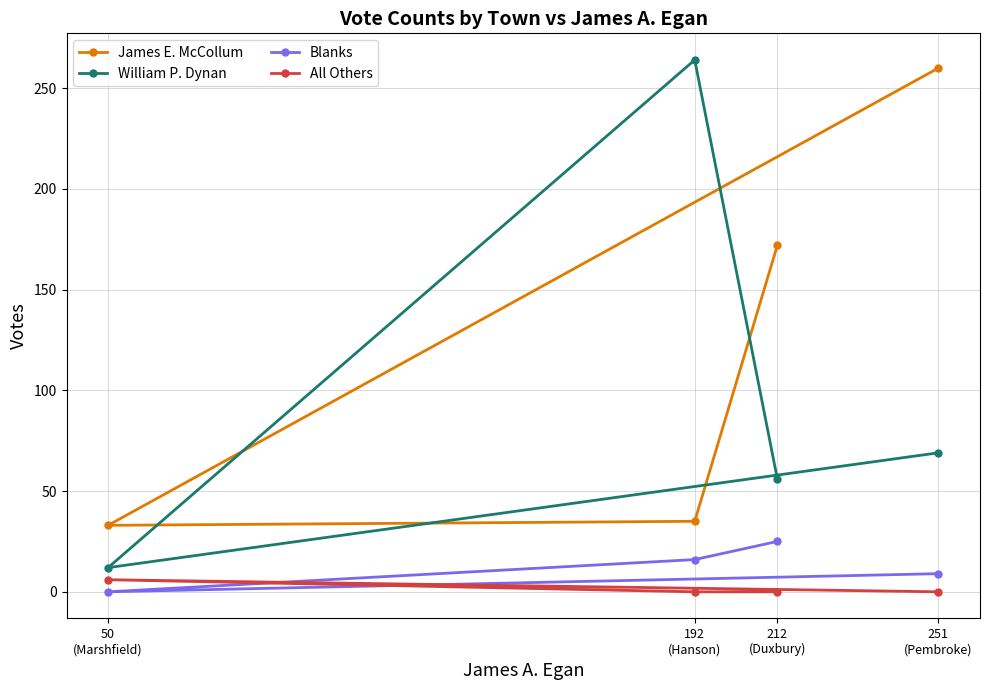

How many values in the James E. McCollum series exceed 172?

1